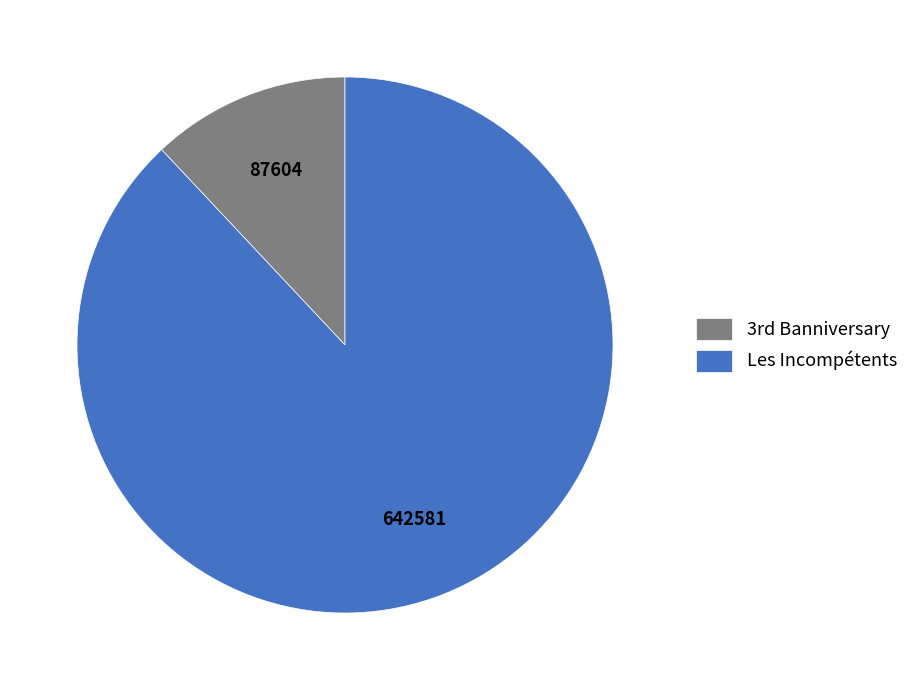

Does Les Incompétents represent more than half of the total?

Yes